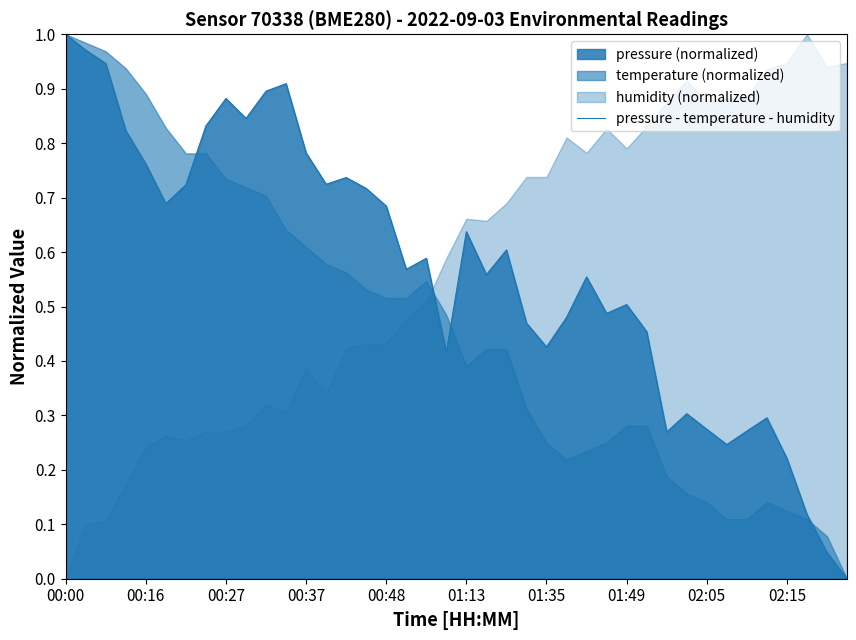

What is the change in value from 25 to 31?

-0.2